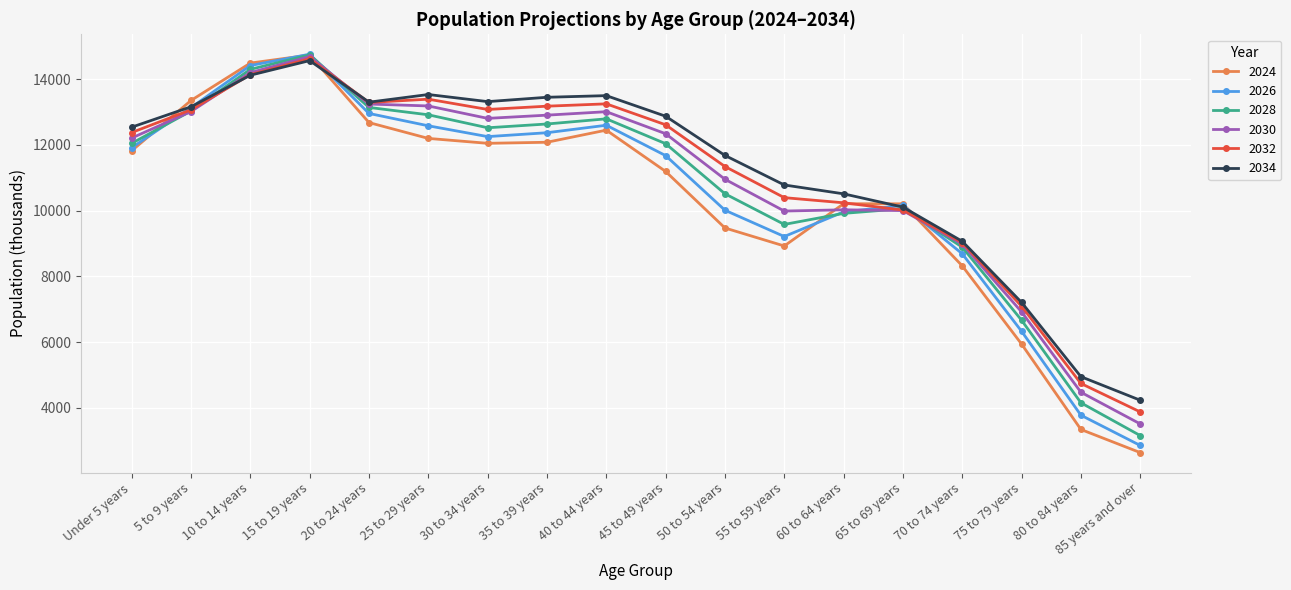

The 2024 series shows 16394 at 45 to 49 years. True or false?

False